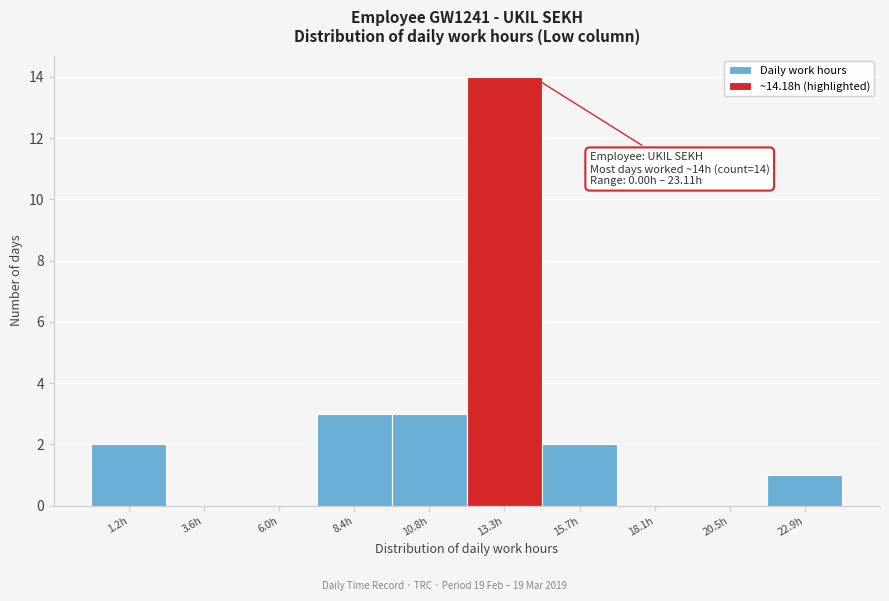

Over which range of the x-axis is the bar tallest?

12.0 to 14.5